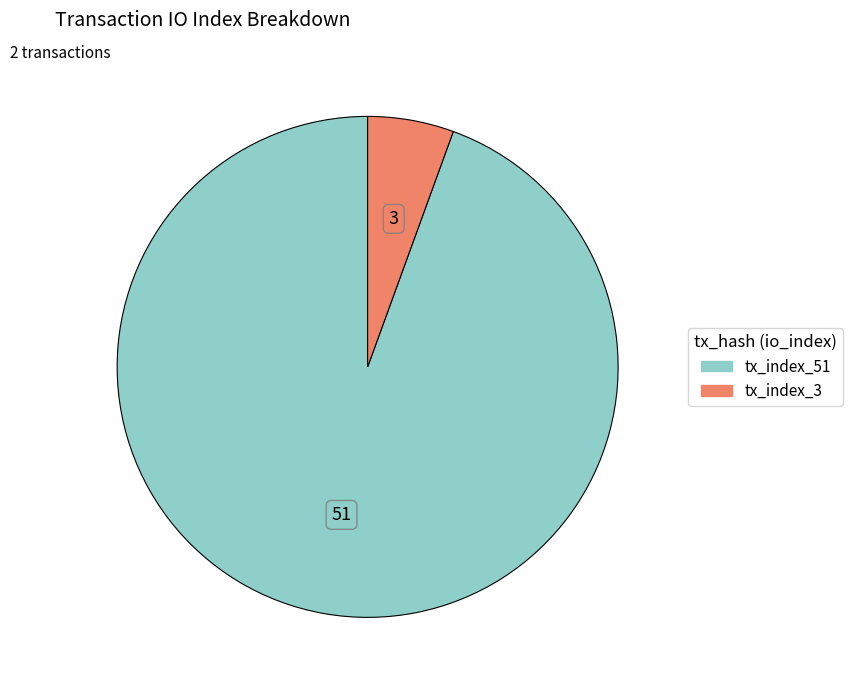

Do tx_index_3 and tx_index_51 together represent more than half of the pie?

Yes